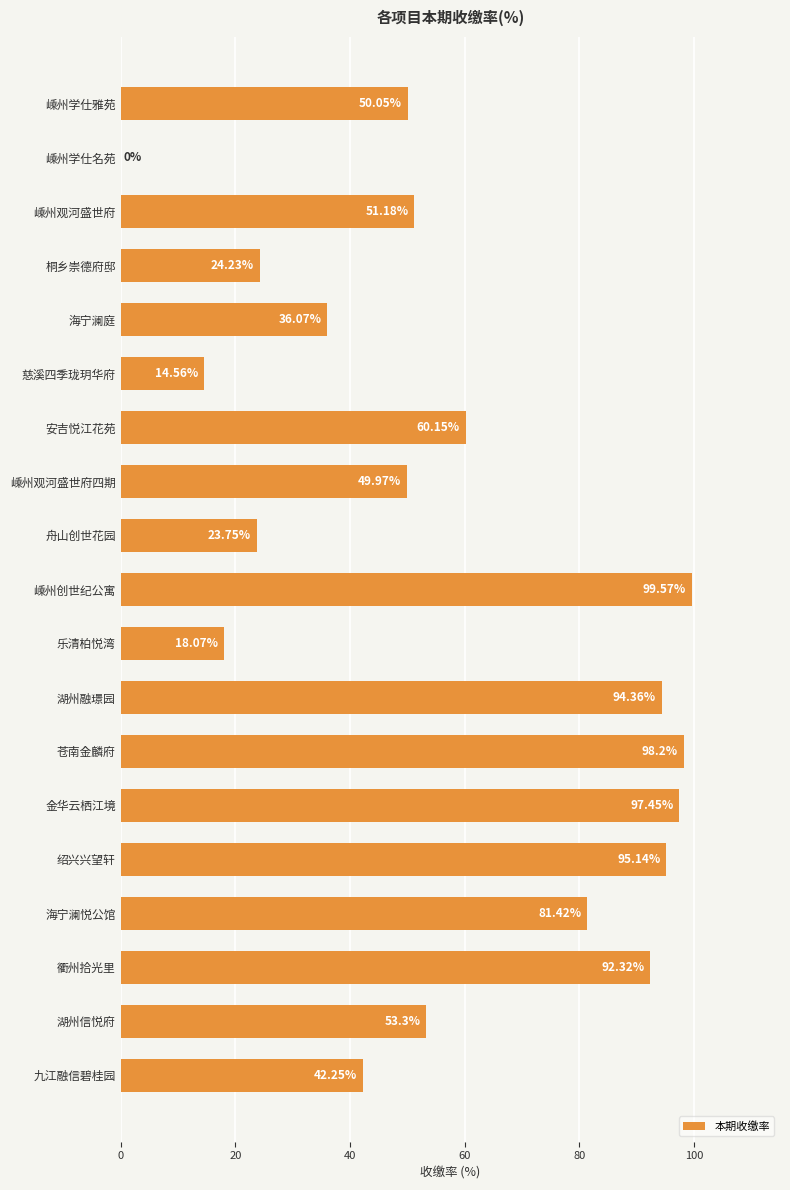

Between 嵊州学仕名苑 and 嵊州观河盛世府四期, which is larger?

嵊州观河盛世府四期